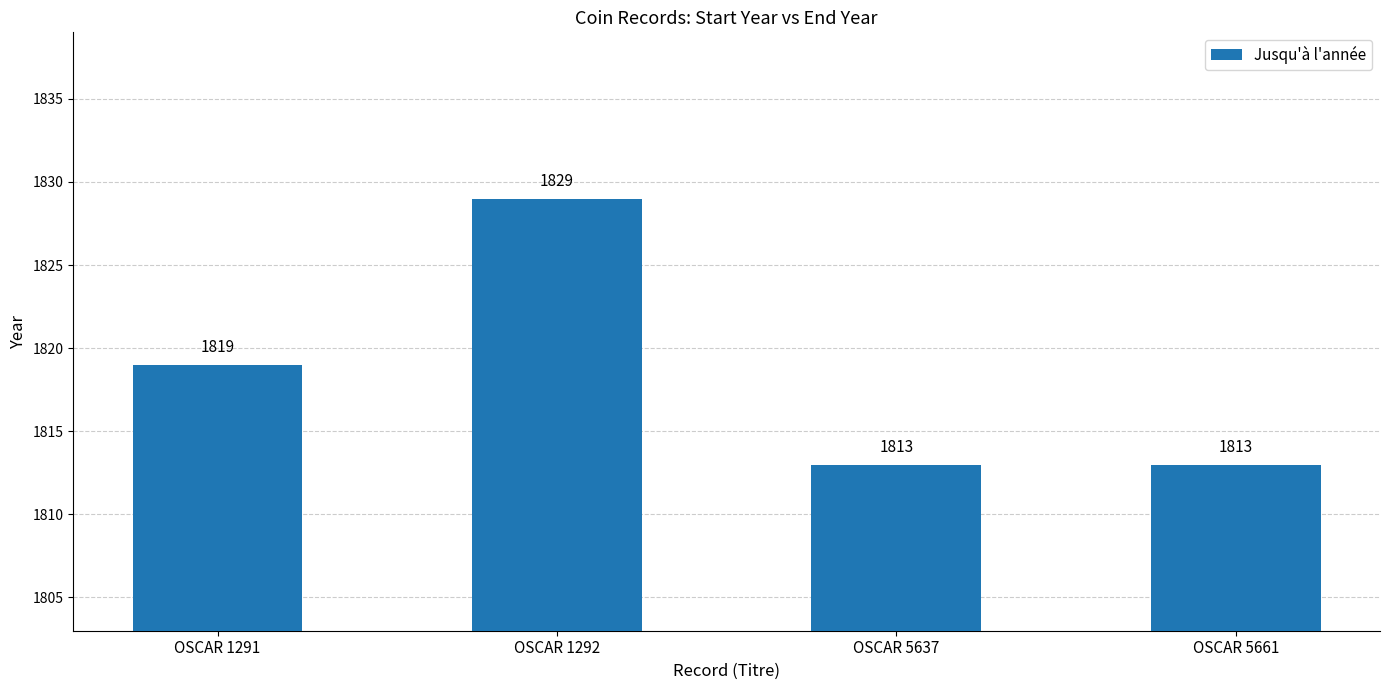

Which category has the highest value across all series?

OSCAR 1292